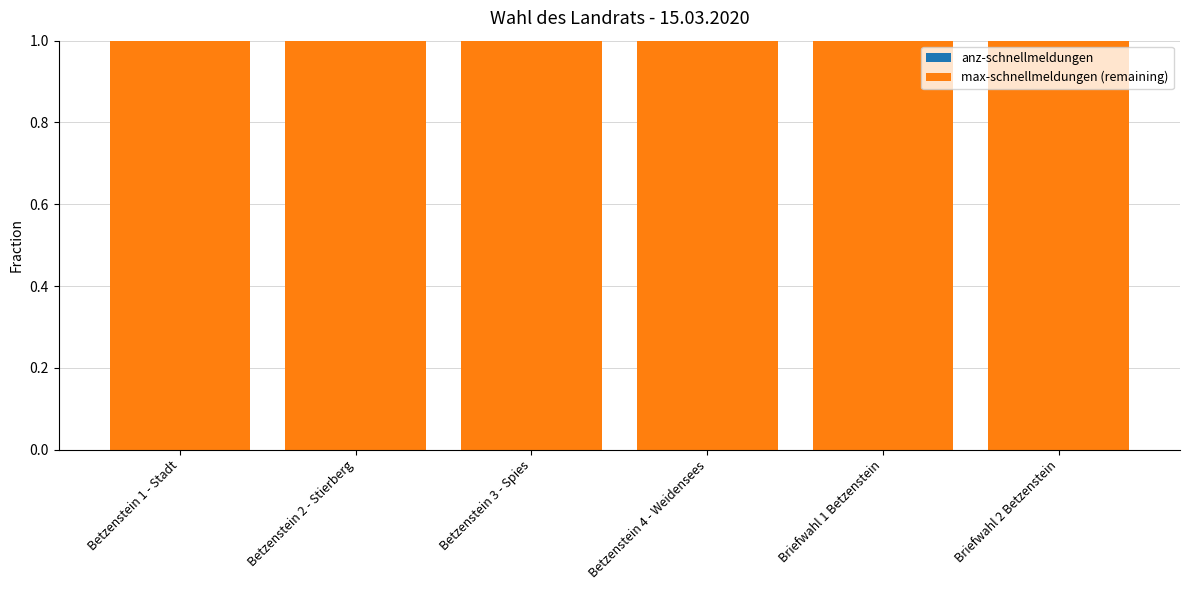

Count the number of categories in the chart.

6